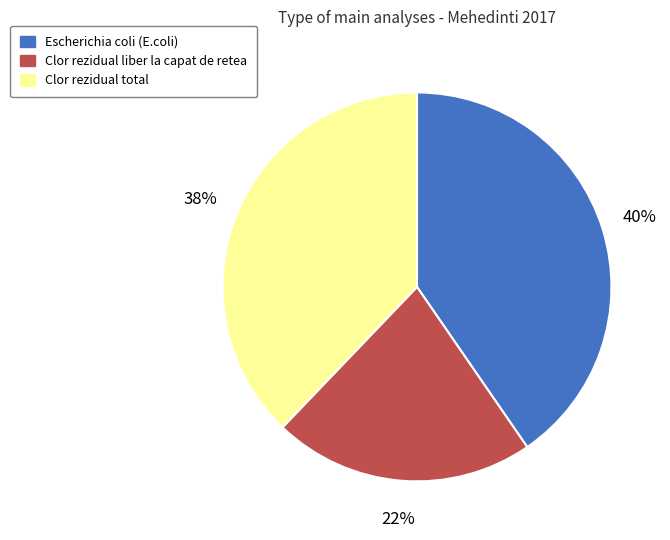

Rank the categories by value from lowest to highest.

Clor rezidual liber la capat de retea, Clor rezidual total, Escherichia coli (E.coli)